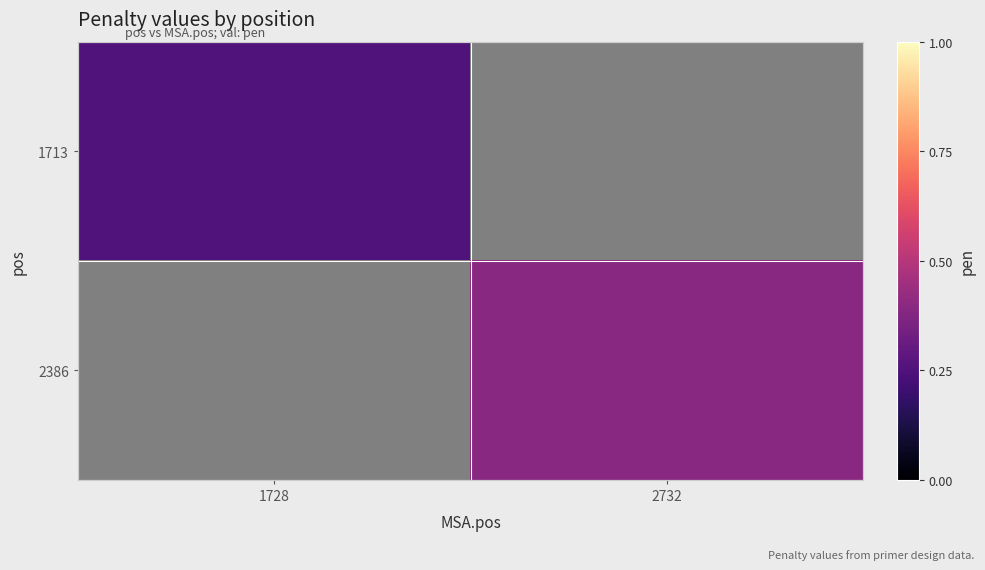

Is it true that 2386 equals 0.1 at 2732?

False